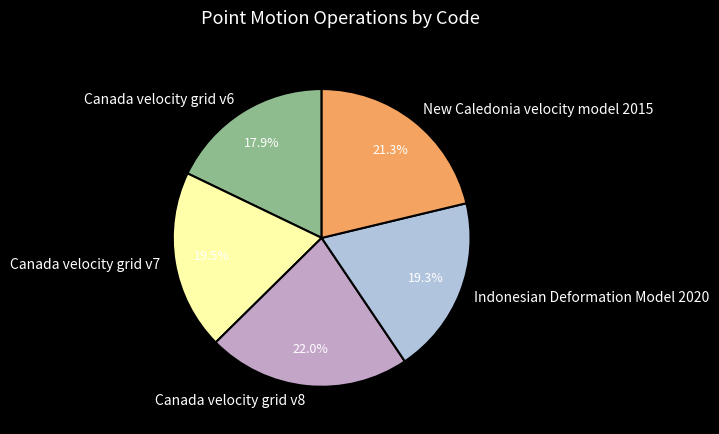

Does Canada velocity grid v6 account for over 50% of the chart?

No